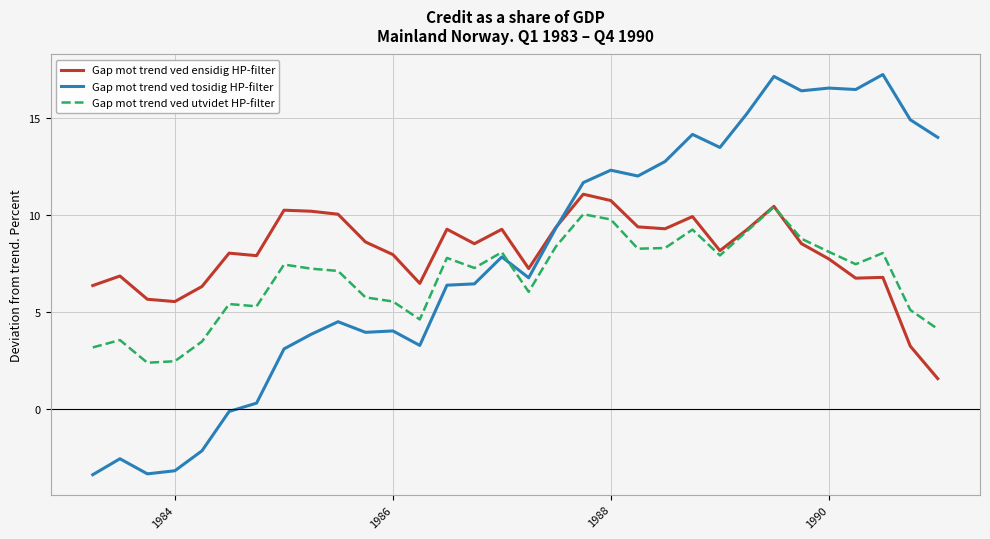

What is the smallest value displayed?

-3.4